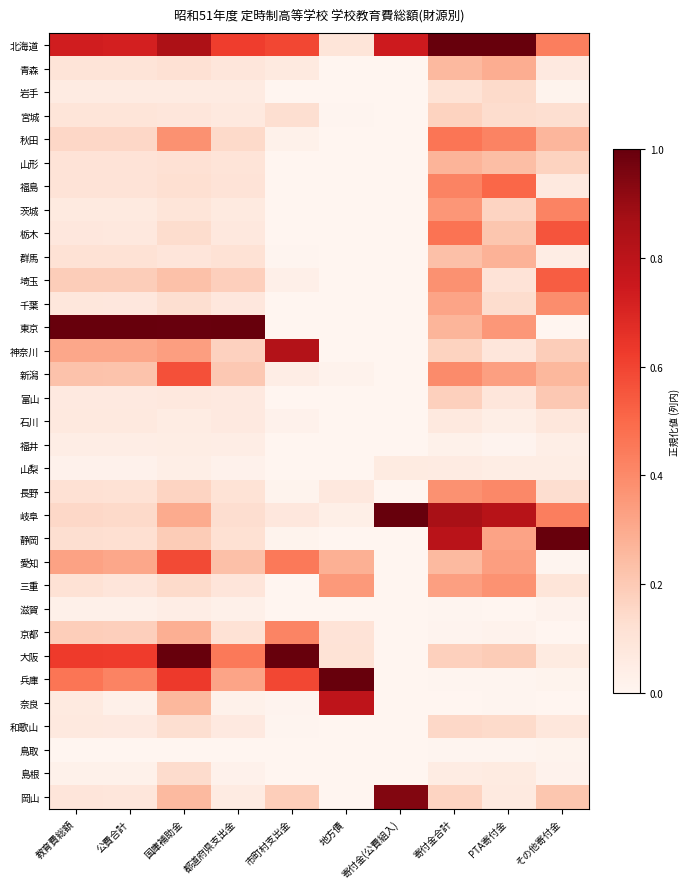

Which series has the largest total across all categories?

北海道